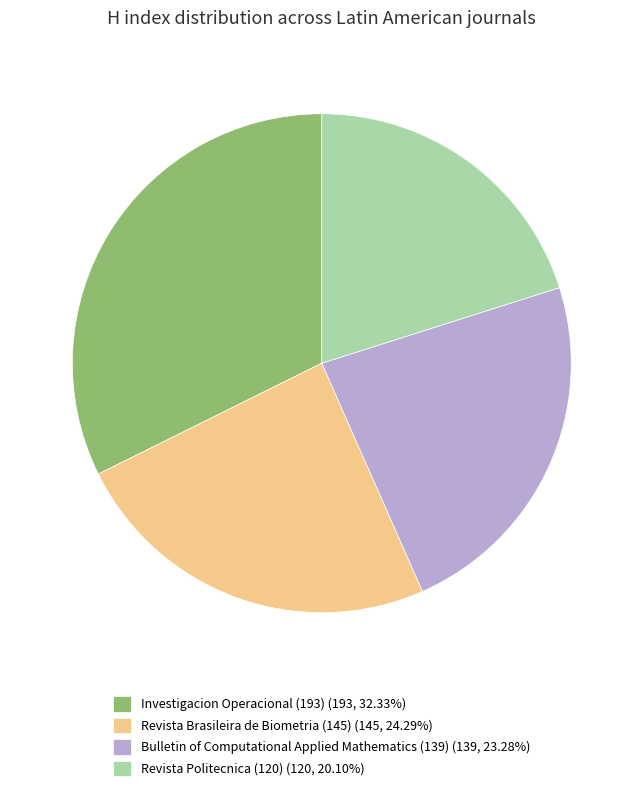

Count the number of slices in the pie.

4